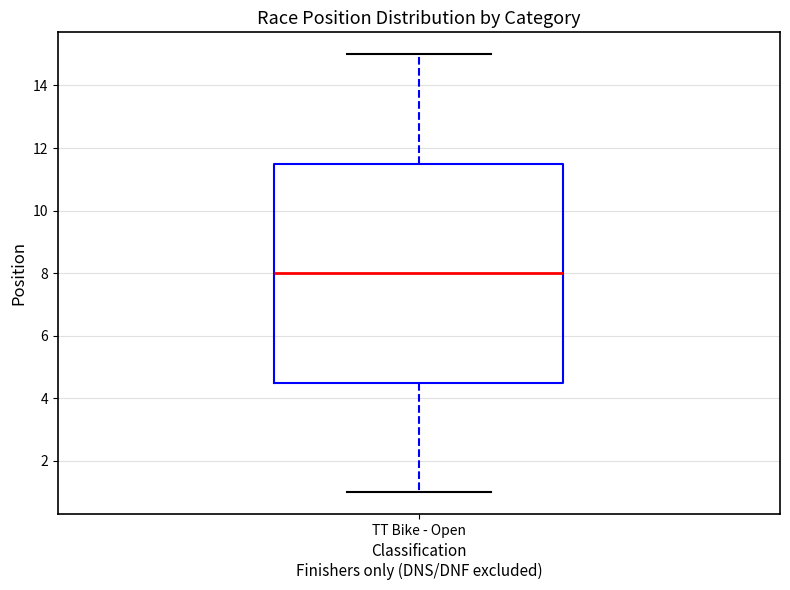

Transcribe this box plot: give where the median line is, the range the box spans, and where the two whiskers end, as read against the y-axis. The values are not printed on the chart, so give them approximately, as read against the axis.

median 8.0, box 4.6 to 11.6, whiskers 1.0 to 15.0